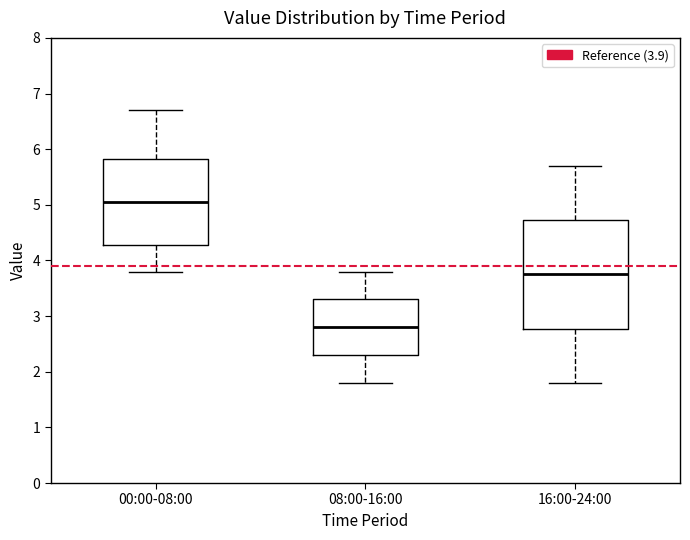

Where is the lower edge of the box for 00:00-08:00 on the y-axis? The values are not printed on the chart, so give them approximately, as read against the axis.

4.3